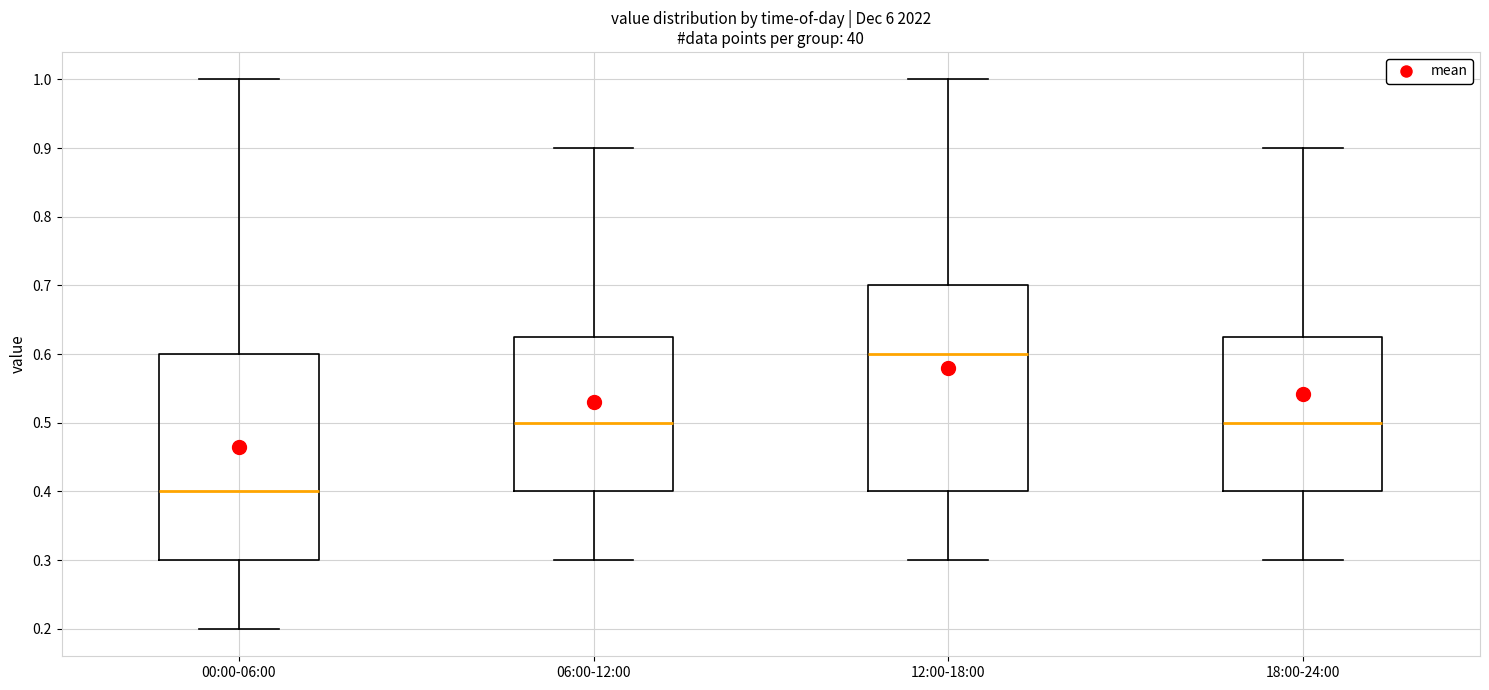

Which box has the lowest median line?

00:00-06:00